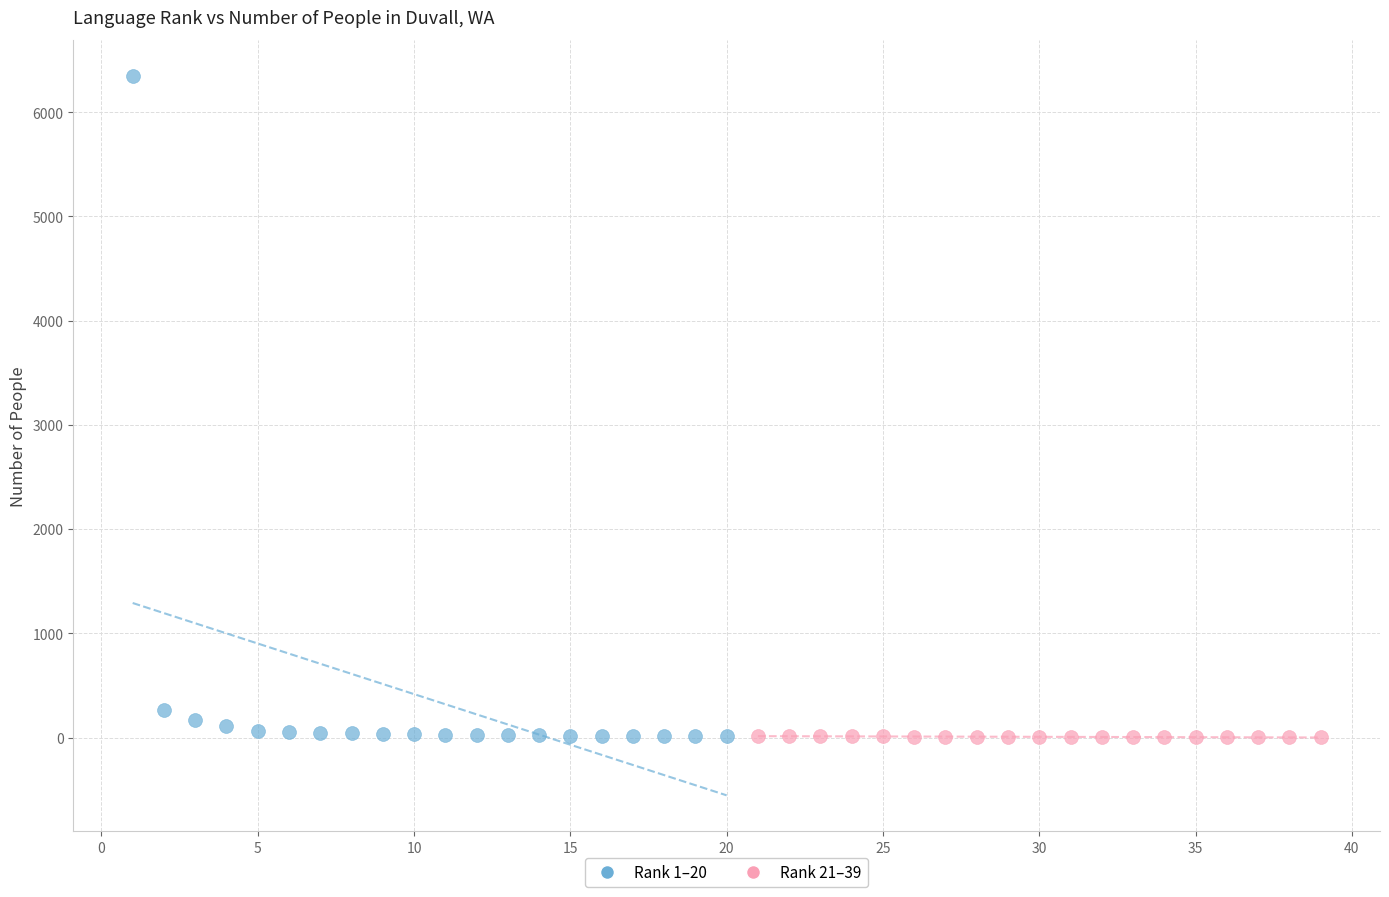

Which series contains the highest Y value?

Rank 1–20